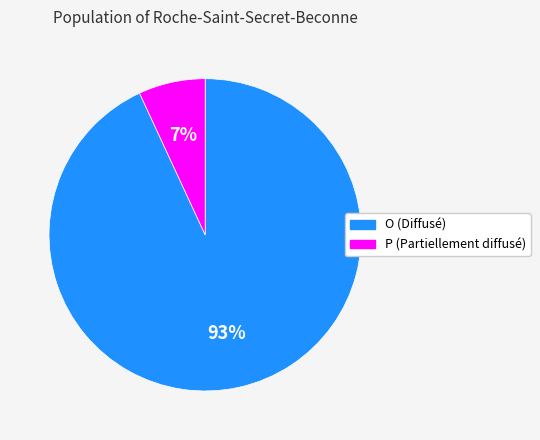

True or false: O accounts for 99% of the total.

False